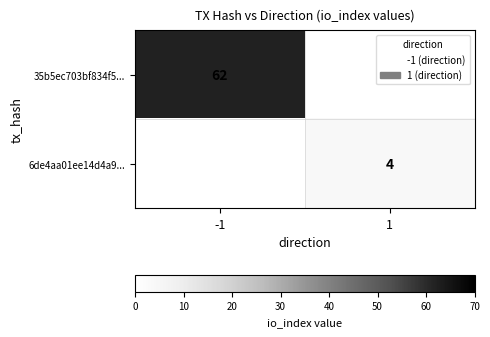

Is the value of 35b5ec703bf834f5... at -1 greater than the value of 6de4aa01ee14d4a9... at 1?

Yes